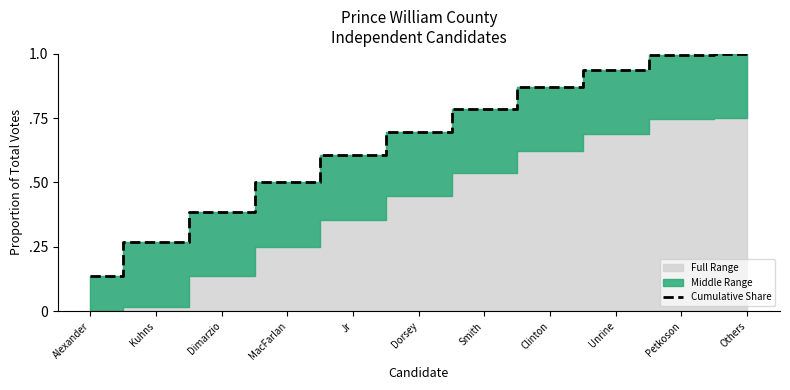

List the labels in order of value, smallest first.

Alexander, Kuhns, Dimarzio, MacFarlan, Jr, Dorsey, Smith, Clinton, Unrine, Petkoson, Others